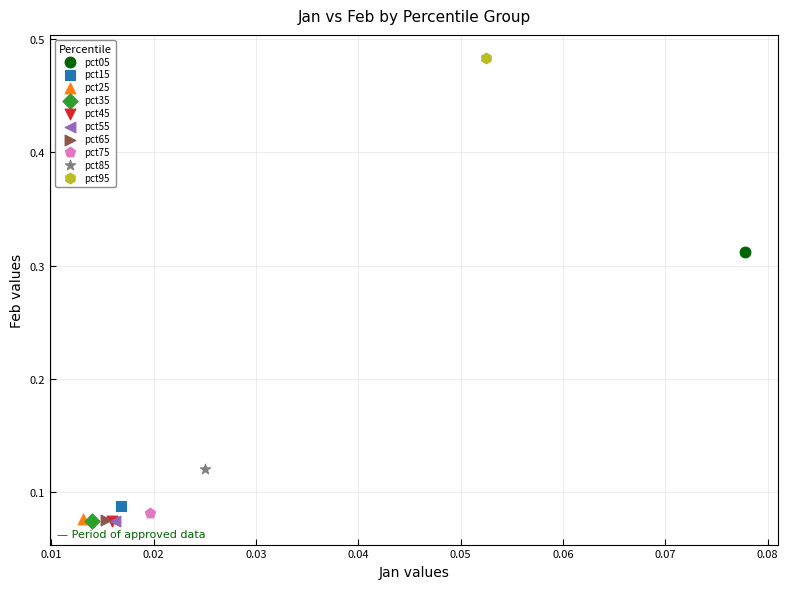

What are all the series names shown in the legend?

pct05, pct15, pct25, pct35, pct45, pct55, pct65, pct75, pct85, pct95